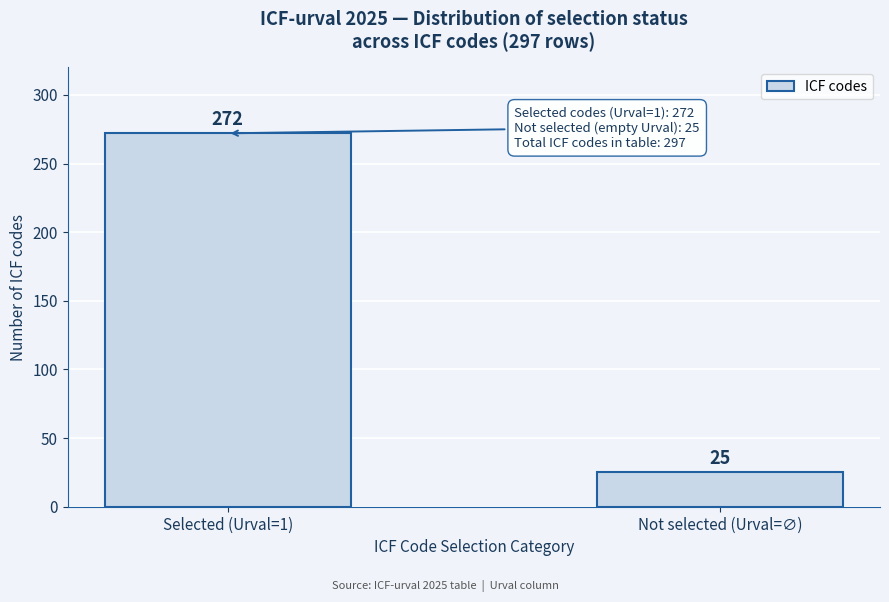

Reading left to right, transcribe all the data shown in this chart.

Selected (Urval=1)=272	Not selected (Urval=∅)=25